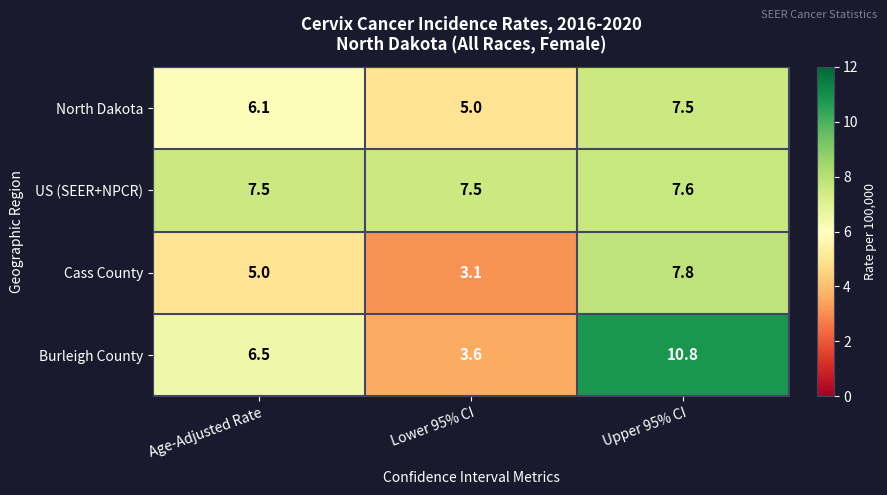

At which label does Burleigh County first exceed 6?

Age-Adjusted Rate